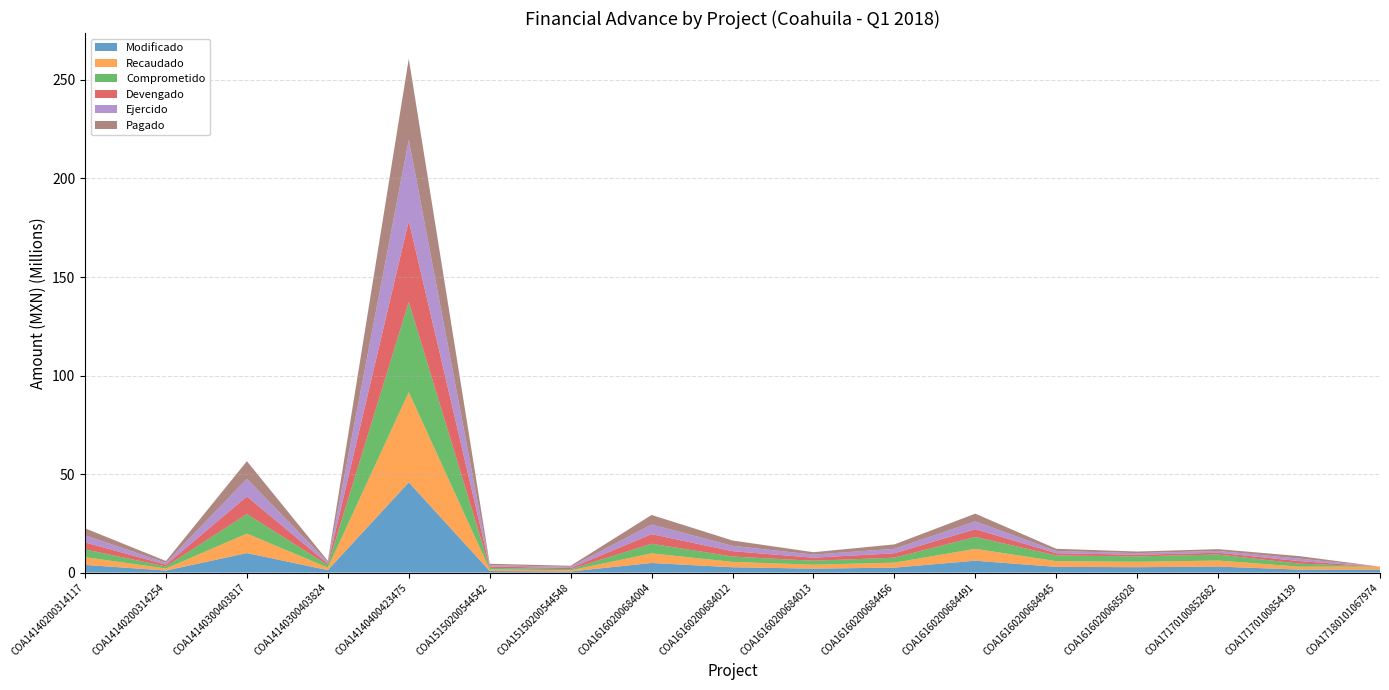

Reading left to right, transcribe all the data shown in this chart.

Modificado: COA14140200314117=3915362.7	COA14140200314254=1033053.8	COA14140300403817=9900000.0	COA14140300403824=1257293.6	COA14140400423475=45786675.0	COA15150200544542=799463.5	COA15150200544548=582146.1	COA16160200684004=4875247.0	COA16160200684012=2715531.0	COA16160200684013=2002812.7	COA16160200684456=2520889.3	COA16160200684491=6030645.3	COA16160200684945=2899695.1	COA16160200685028=2742338.7	COA17170100852682=3056419.0	COA17170100854139=1517389.9	COA17180101067974=1500000.0
Recaudado: COA14140200314117=3915362.7	COA14140200314254=1033053.8	COA14140300403817=9900000.0	COA14140300403824=1257293.6	COA14140400423475=45786675.0	COA15150200544542=799463.5	COA15150200544548=582146.1	COA16160200684004=4875247.0	COA16160200684012=2715531.0	COA16160200684013=2002812.7	COA16160200684456=2520889.3	COA16160200684491=6030645.3	COA16160200684945=2899695.1	COA16160200685028=2742338.7	COA17170100852682=3056419.0	COA17170100854139=1517389.9	COA17180101067974=1500000.0
Comprometido: COA14140200314117=3915362.7	COA14140200314254=1033053.8	COA14140300403817=9900000.0	COA14140300403824=1257293.6	COA14140400423475=45778642.1	COA15150200544542=799463.5	COA15150200544548=582146.1	COA16160200684004=4875247.0	COA16160200684012=2715531.0	COA16160200684013=2002812.7	COA16160200684456=2520889.3	COA16160200684491=6030645.3	COA16160200684945=2899695.1	COA16160200685028=2742338.7	COA17170100852682=3056419.0	COA17170100854139=1517389.9	COA17180101067974=0.0
Devengado: COA14140200314117=3578175.9	COA14140200314254=923725.3	COA14140300403817=8945077.0	COA14140300403824=732870.7	COA14140400423475=41143156.2	COA15150200544542=693466.2	COA15150200544548=582146.1	COA16160200684004=4875247.0	COA16160200684012=2715531.0	COA16160200684013=1558451.6	COA16160200684456=2248168.5	COA16160200684491=3940366.4	COA16160200684945=1128914.1	COA16160200685028=822701.6	COA17170100852682=911346.0	COA17170100854139=1276335.9	COA17180101067974=0.0
Ejercido: COA14140200314117=3578175.9	COA14140200314254=923725.3	COA14140300403817=8945077.0	COA14140300403824=732870.7	COA14140400423475=41143156.2	COA15150200544542=693466.2	COA15150200544548=582146.1	COA16160200684004=4875247.0	COA16160200684012=2715531.0	COA16160200684013=1558451.6	COA16160200684456=2248168.5	COA16160200684491=3940366.4	COA16160200684945=1128914.1	COA16160200685028=822701.6	COA17170100852682=911346.0	COA17170100854139=1276335.9	COA17180101067974=0.0
Pagado: COA14140200314117=3578175.9	COA14140200314254=923725.3	COA14140300403817=8945077.0	COA14140300403824=732870.7	COA14140400423475=41143156.2	COA15150200544542=693466.2	COA15150200544548=554714.4	COA16160200684004=4875247.0	COA16160200684012=2715531.0	COA16160200684013=1218706.1	COA16160200684456=2248168.5	COA16160200684491=3940366.4	COA16160200684945=1128914.1	COA16160200685028=822701.6	COA17170100852682=911346.0	COA17170100854139=1276335.9	COA17180101067974=0.0